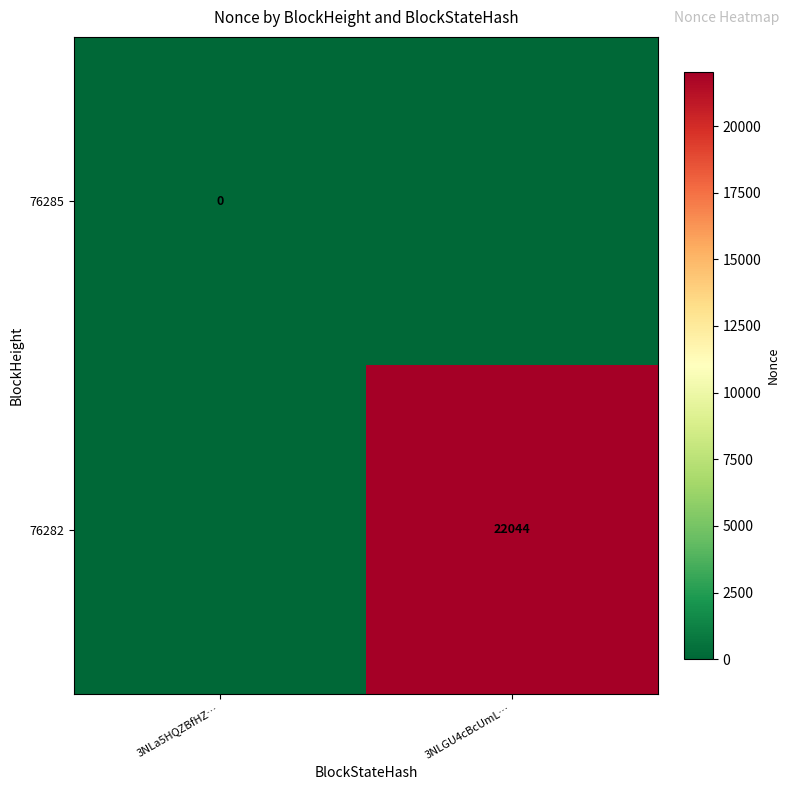

Which label corresponds to the largest value in the chart?

3NLGU4cBcUmL…